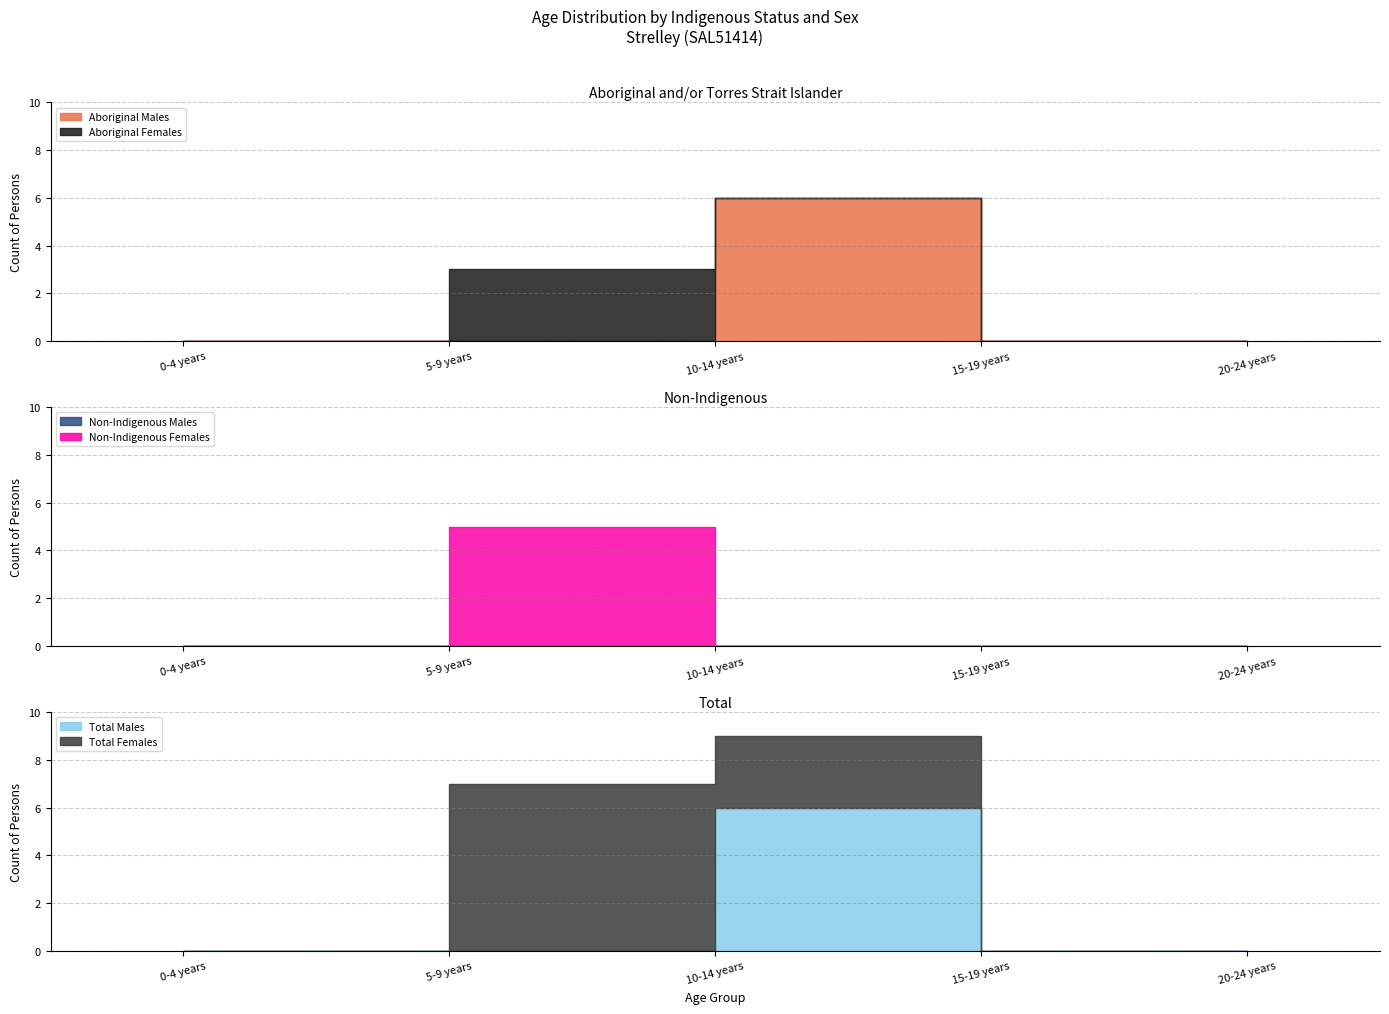

Which series has the largest range (max minus min)?

Total Females